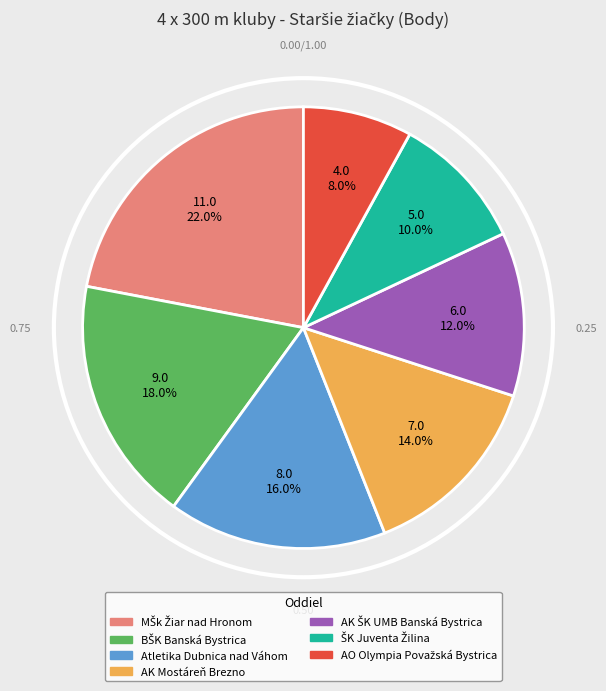

Does any single category account for the majority?

No